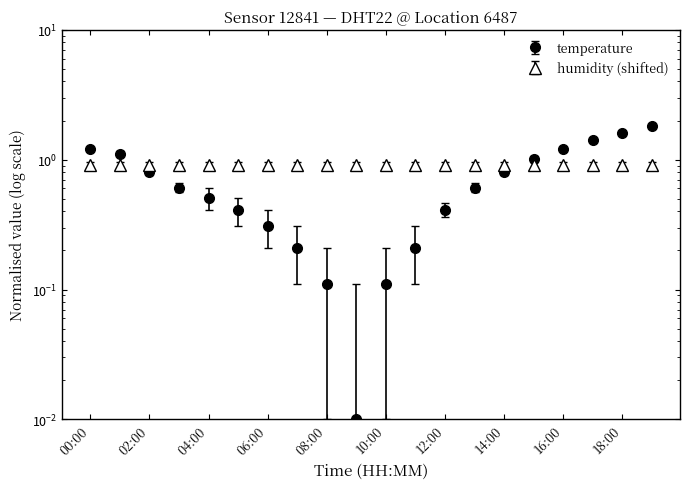

What is the difference between the values at 11:00 and 02:00?

0.6